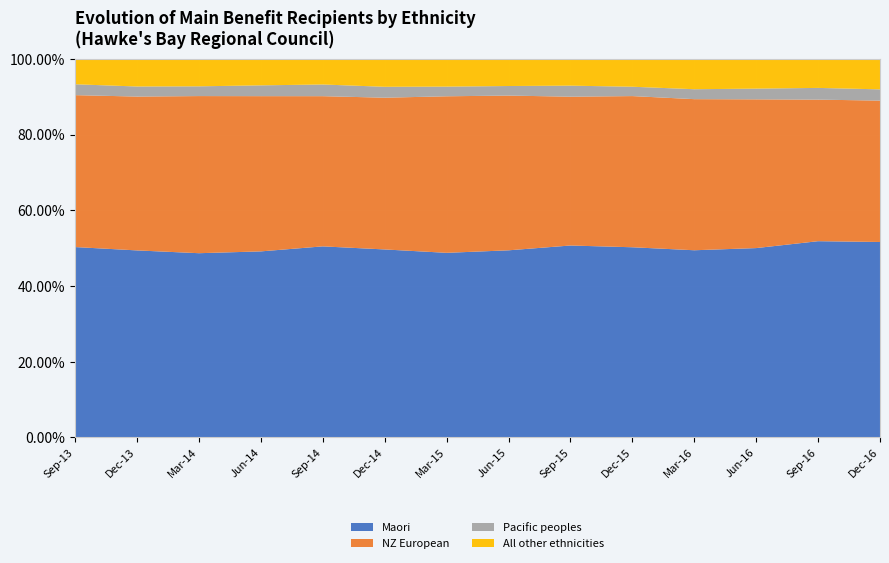

Reading left to right, extract all data points from this chart.

Maori: Sep-13=6886	Dec-13=6748	Mar-14=5879	Jun-14=6220	Sep-14=6724	Dec-14=6594	Mar-15=5719	Jun-15=6012	Sep-15=6597	Dec-15=6555	Mar-16=5729	Jun-16=5949	Sep-16=6701	Dec-16=6775
NZ European: Sep-13=5494	Dec-13=5550	Mar-14=5013	Jun-14=5189	Sep-14=5285	Dec-14=5322	Mar-15=4849	Jun-15=4971	Sep-15=5115	Dec-15=5210	Mar-16=4624	Jun-16=4673	Sep-16=4833	Dec-16=4900
Pacific peoples: Sep-13=393	Dec-13=363	Mar-14=311	Jun-14=361	Sep-14=411	Dec-14=382	Mar-15=299	Jun-15=307	Sep-15=379	Dec-15=322	Mar-16=304	Jun-16=336	Sep-16=400	Dec-16=390
All other ethnicities: Sep-13=912	Dec-13=990	Mar-14=870	Jun-14=879	Sep-14=895	Dec-14=973	Mar-15=854	Jun-15=866	Sep-15=914	Dec-15=954	Mar-16=923	Jun-16=929	Sep-16=985	Dec-16=1050